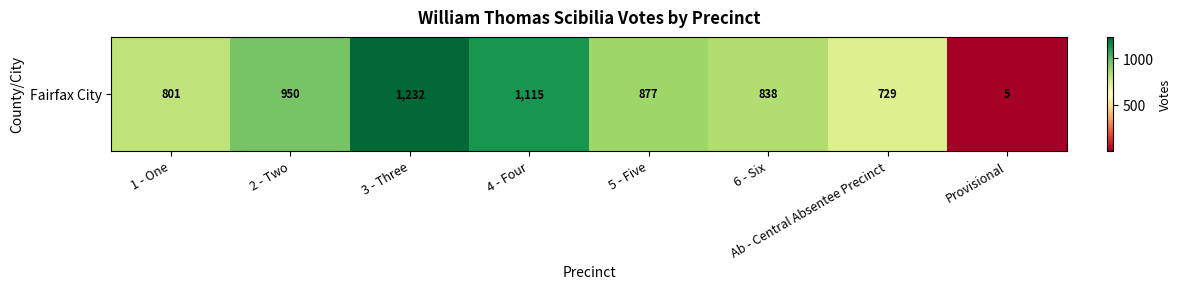

What is the sum of the values at 6 - Six and 5 - Five?

1715